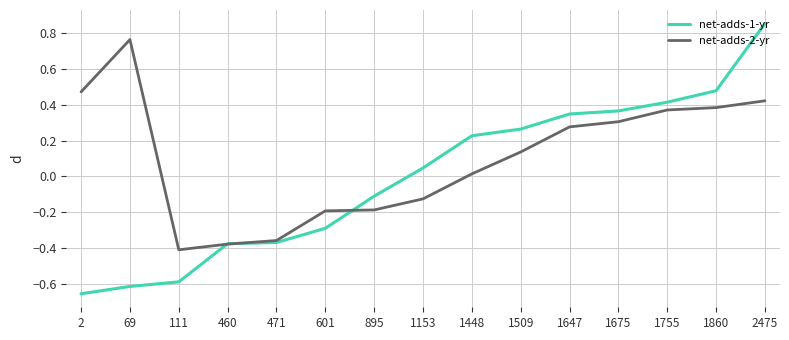

What are all the series names shown in the legend?

net-adds-1-yr, net-adds-2-yr